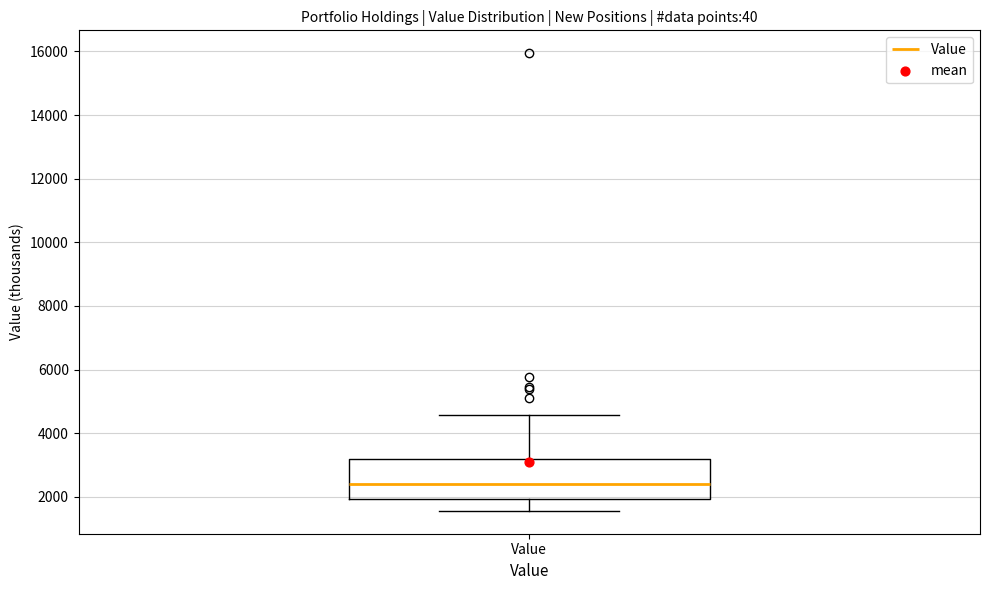

Read this box plot against the y-axis: the position of the median line, the range covered by the box, and the ends of both whiskers. The values are not printed on the chart, so give them approximately, as read against the axis.

median 2400, box 2000 to 3200, whiskers 1600 to 4600